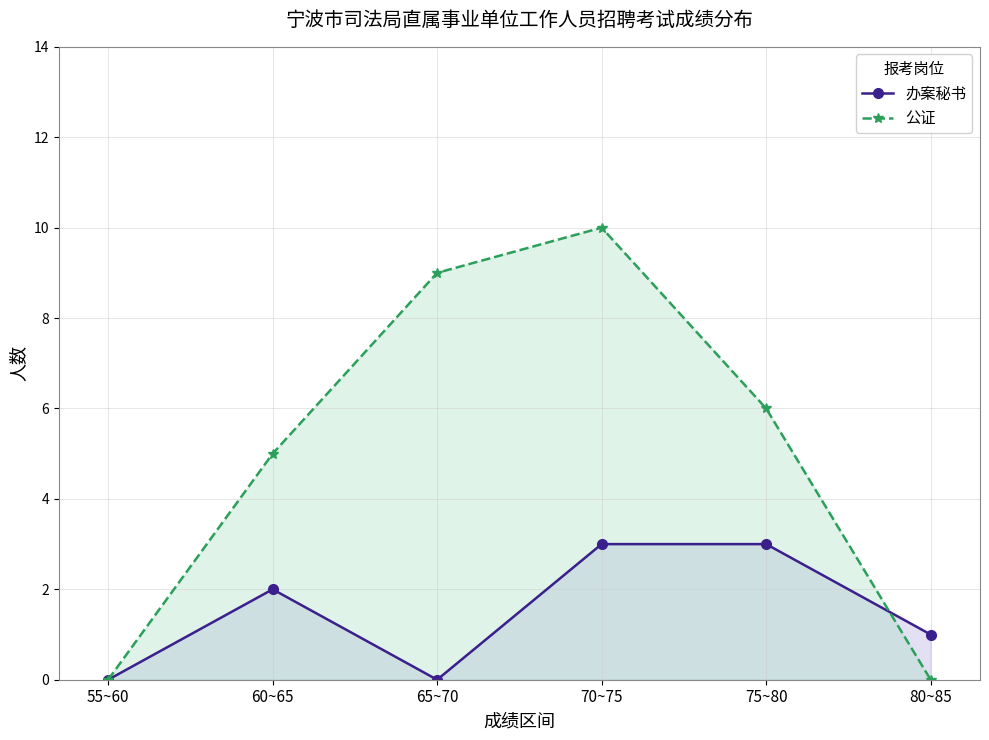

List the series in order of their peak value, highest first.

公证, 办案秘书